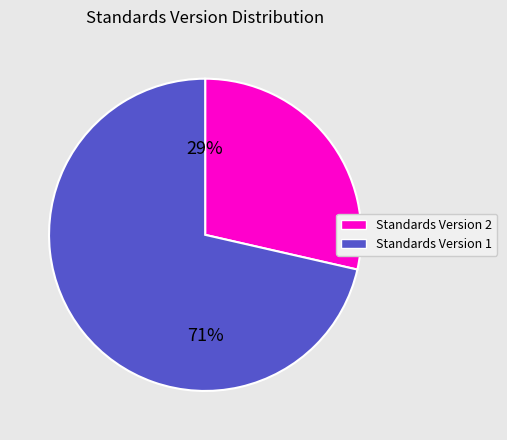

Combined, do Standards Version 1 and Standards Version 2 account for over 50%?

Yes